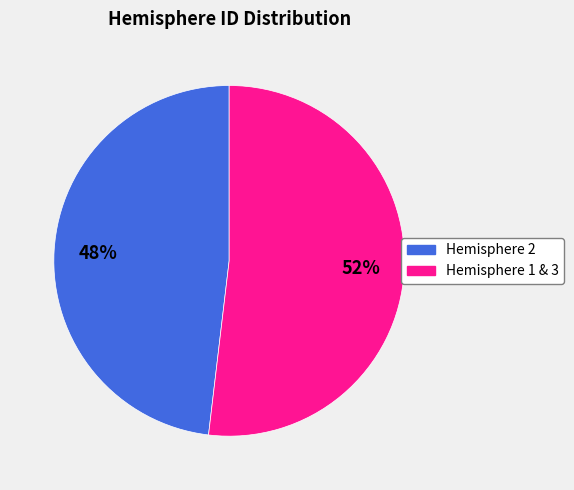

To the nearest percent, what is the average slice percentage?

50%